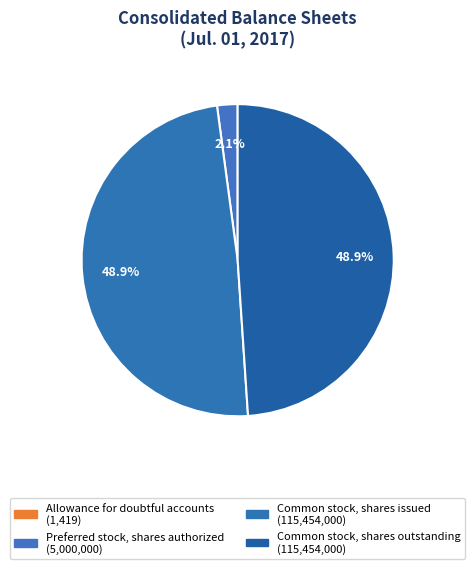

Which slice is the smallest?

Allowance for doubtful accounts